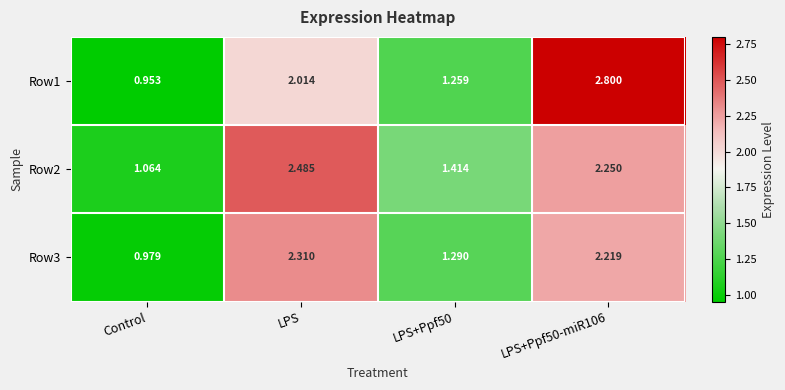

What is the spread (max minus min) of values at Control?

0.1